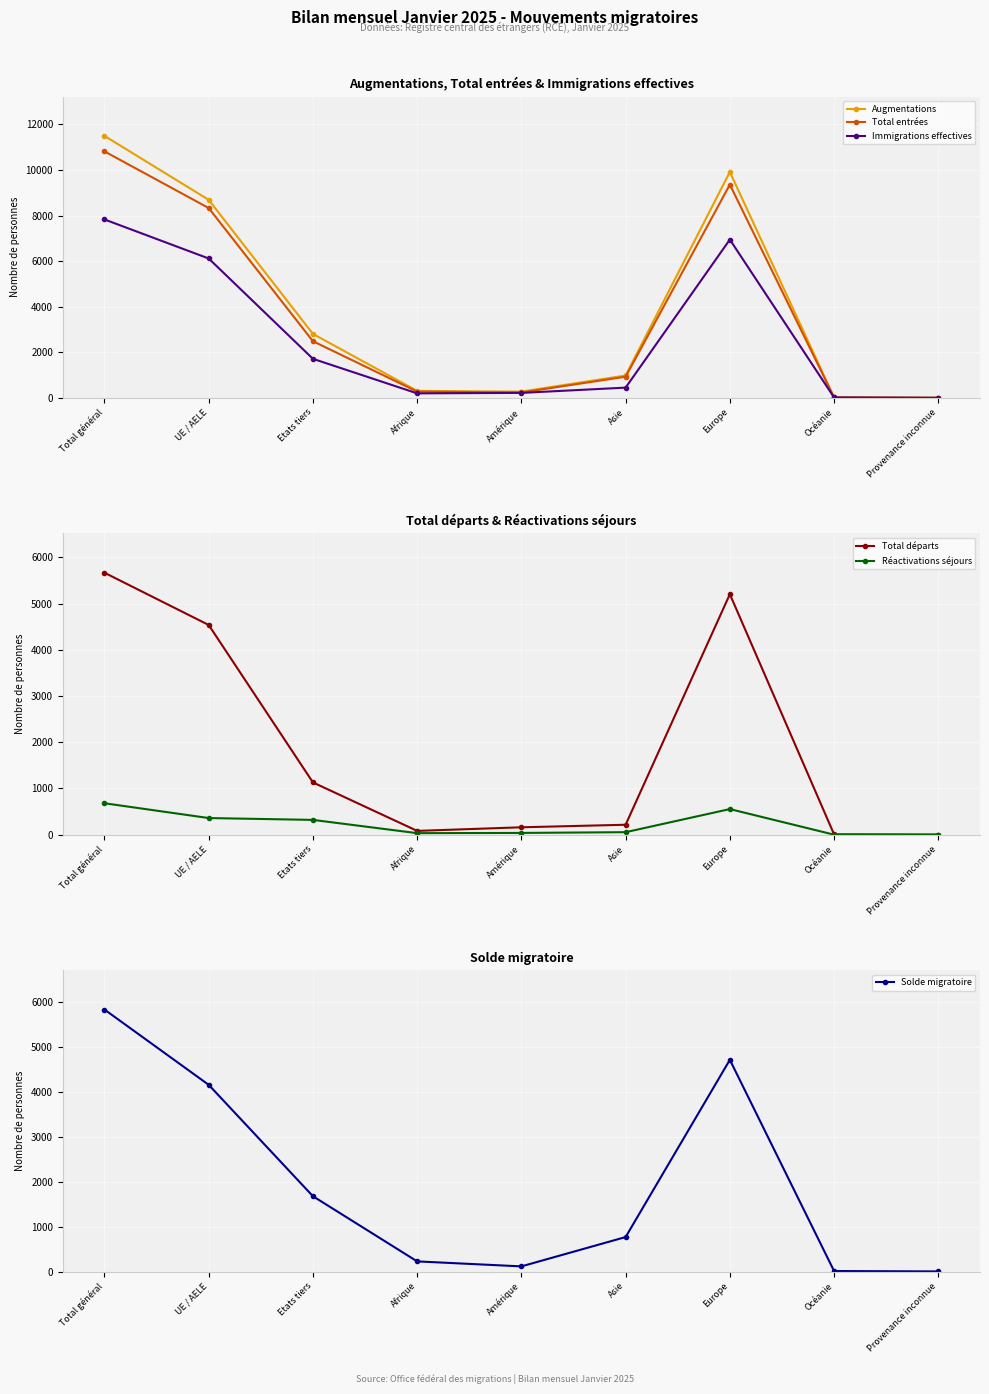

True or false: Total départs and Immigrations effectives cross at least once.

False